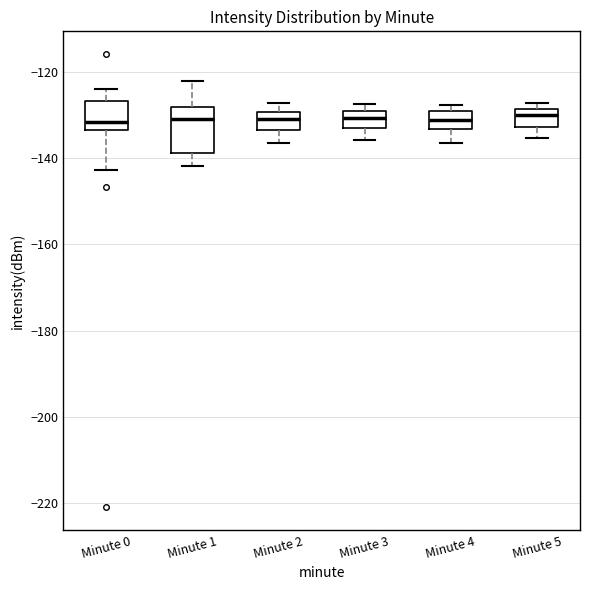

Comparing the boxes themselves (not the whiskers), which one is the tallest?

Minute 1